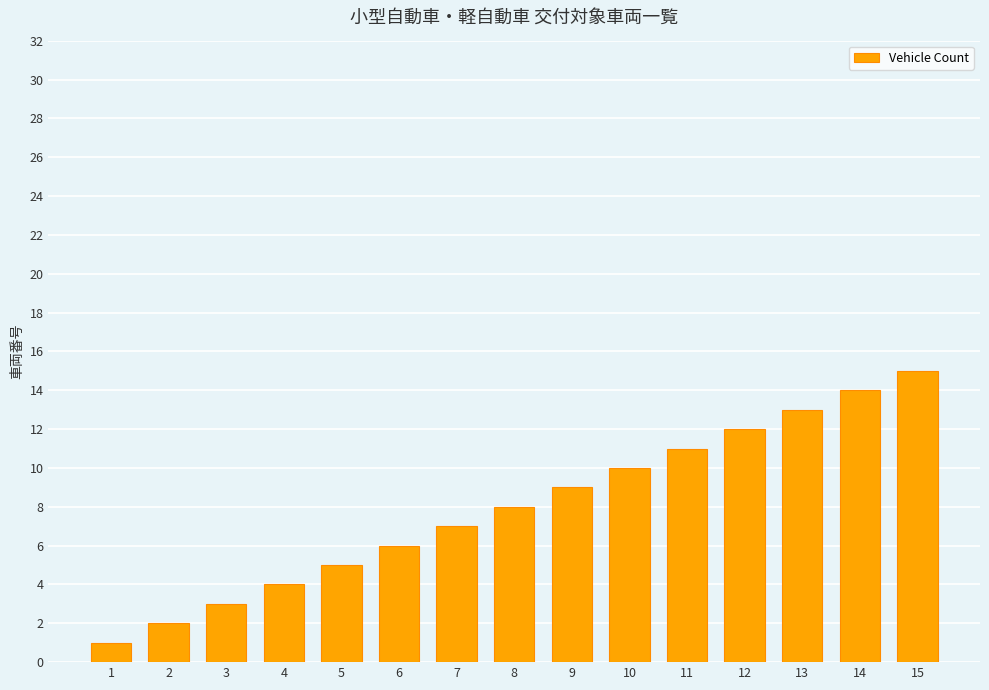

Where is the data nearest to the value 8?

8